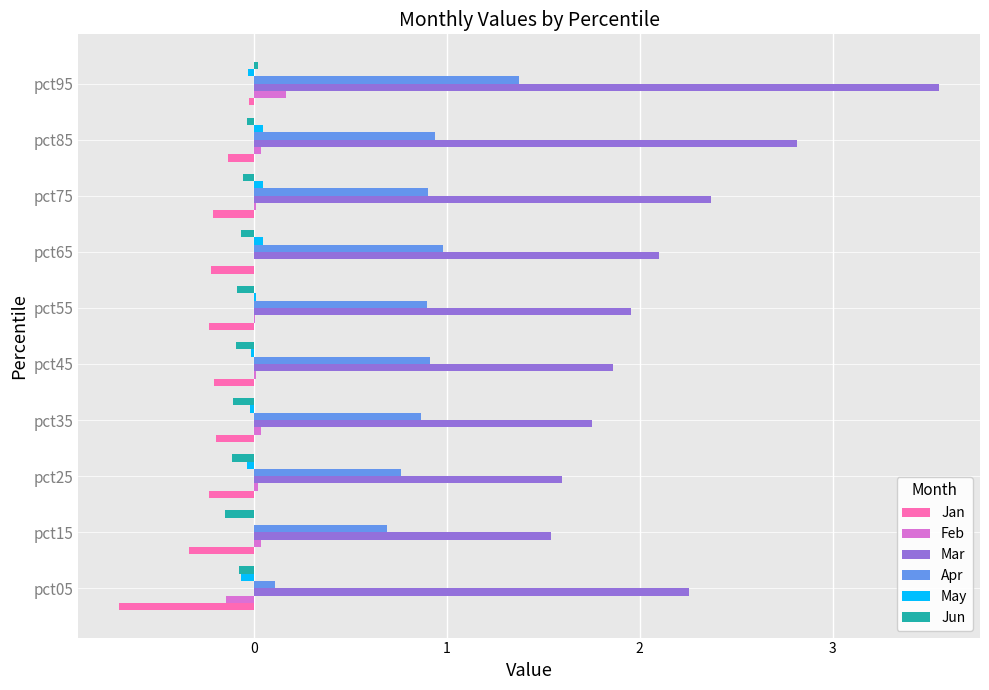

The value of Apr at pct05 is 0.1. True or false?

True